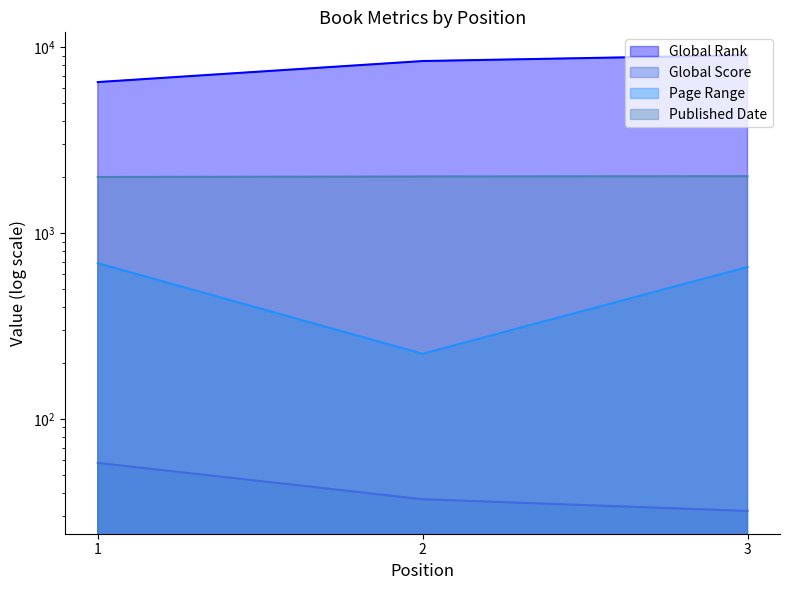

Which label corresponds to the smallest value in the chart?

3